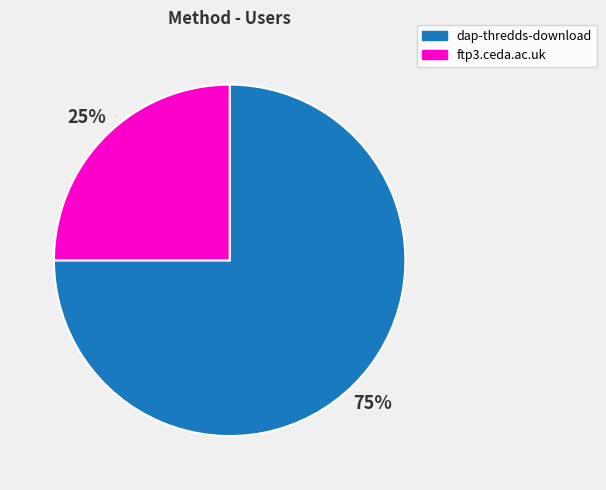

Which has a higher value, dap-thredds-download or ftp3.ceda.ac.uk?

dap-thredds-download